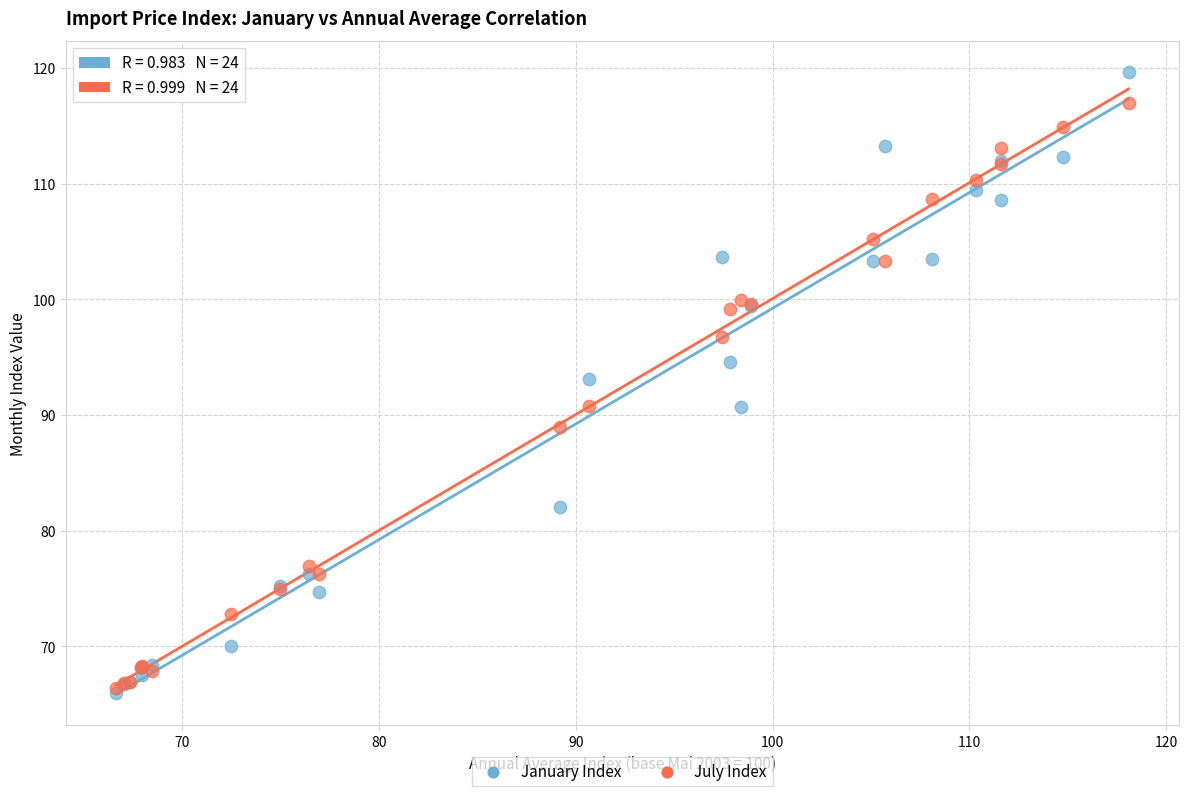

What are all the series names shown in the legend?

January Index, July Index